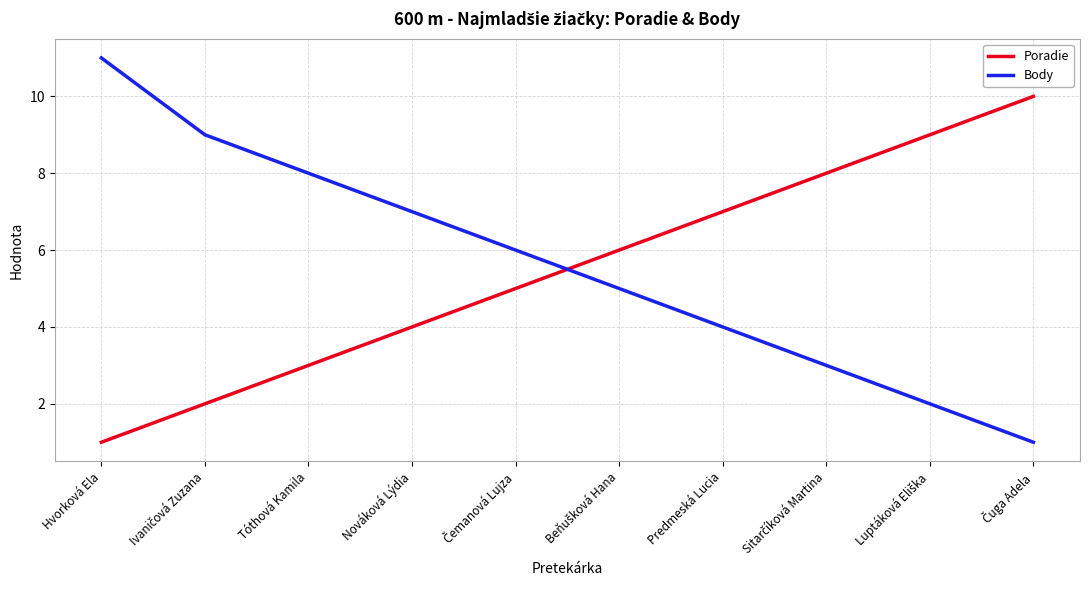

After their last crossing, which series has the higher values: Body or Poradie?

Poradie